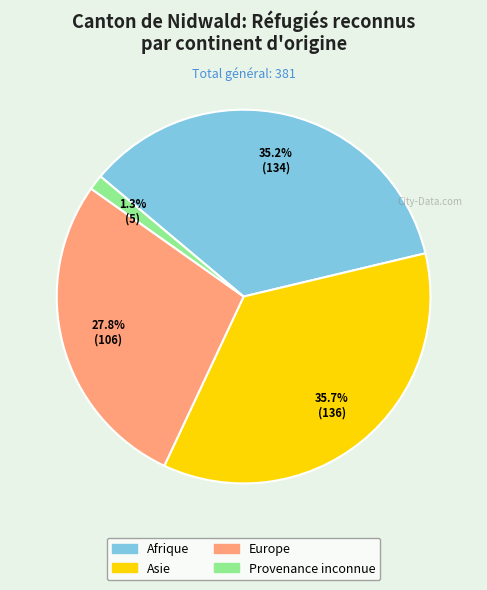

Is it true that Asie is 43% of the pie?

False